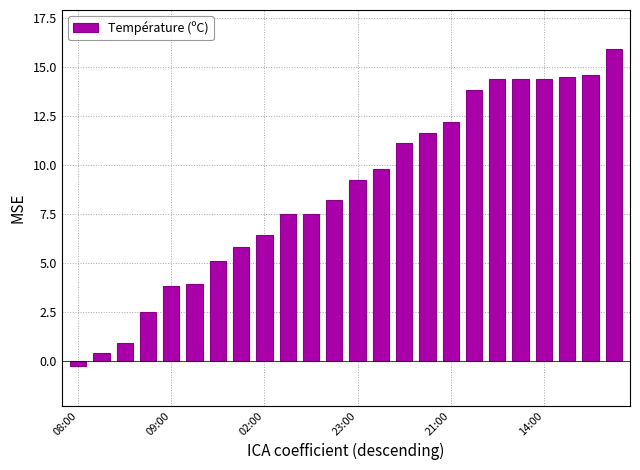

Are the bars grouped side by side (vs. stacked)?

No